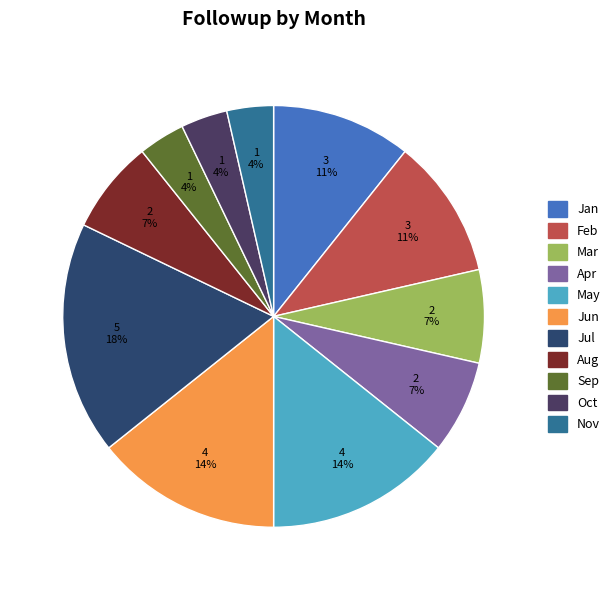

What is the change in value from Jun to Nov?

-3